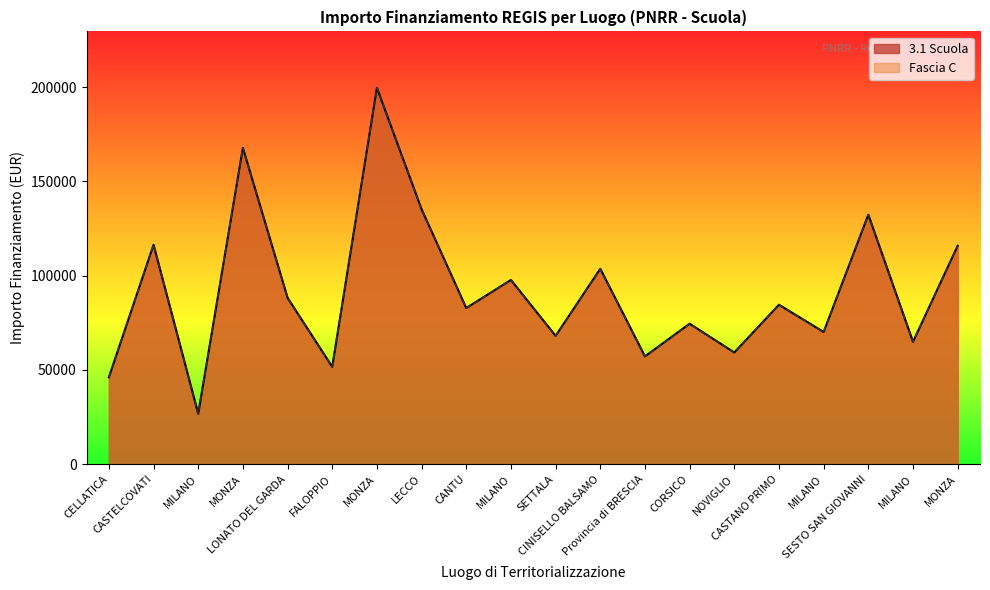

What is the approximate value of 3.1 Scuola at MILANO?

64886.6